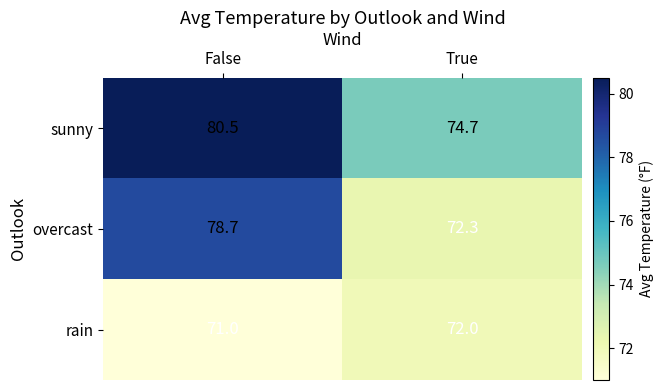

What is the difference between the maximum and minimum values in the rain series?

1.0